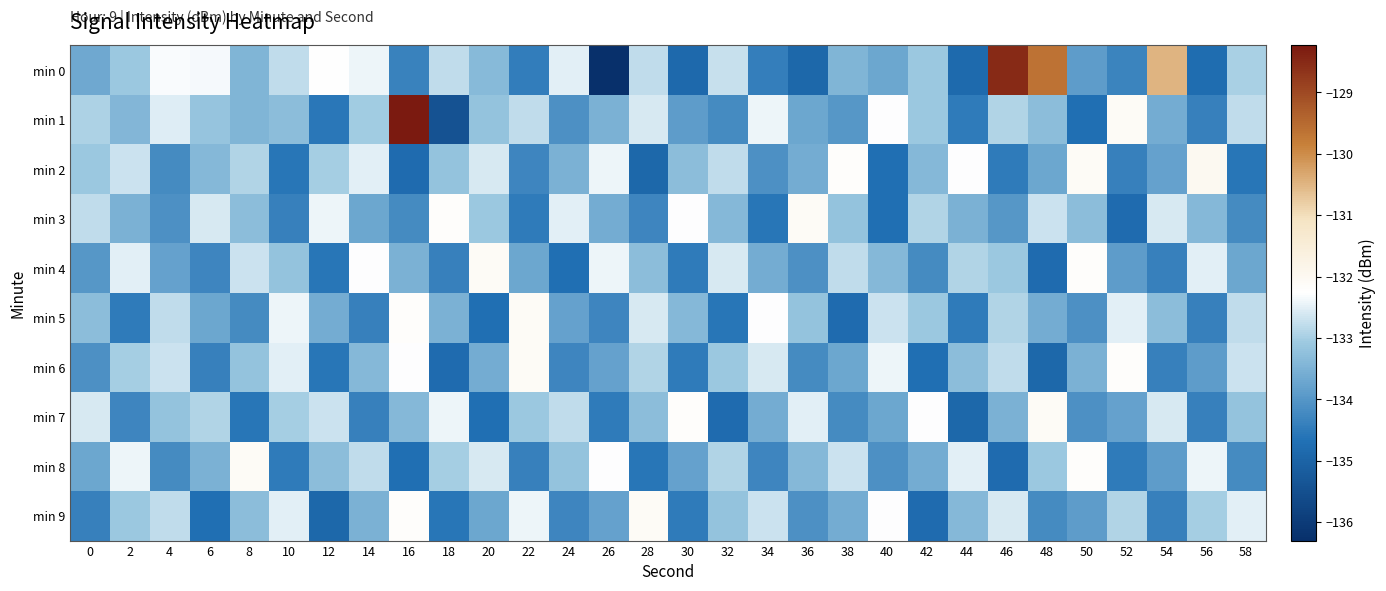

How many data points does each series have?

30